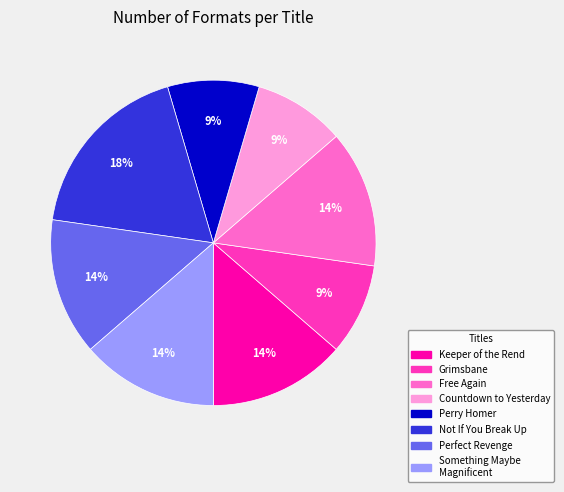

Is there any slice that represents more than half of the pie?

No